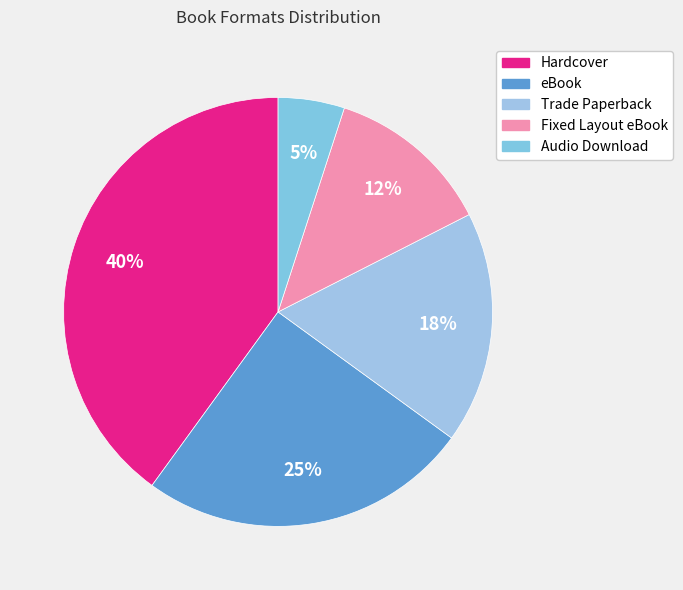

Is it true that Hardcover is 40% of the pie?

True